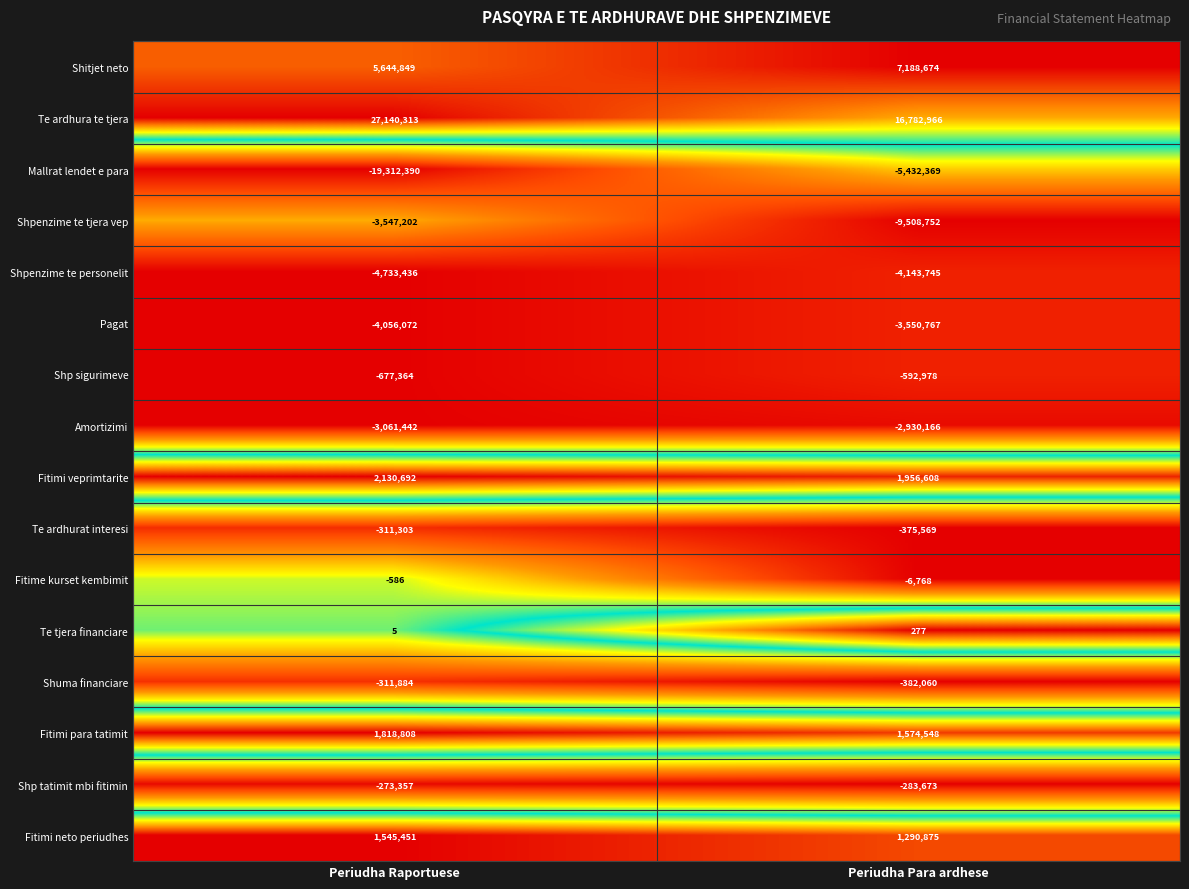

Is the value of Pagat at Periudha Raportuese greater than the value of Fitimi neto periudhes at Periudha Para ardhese?

No